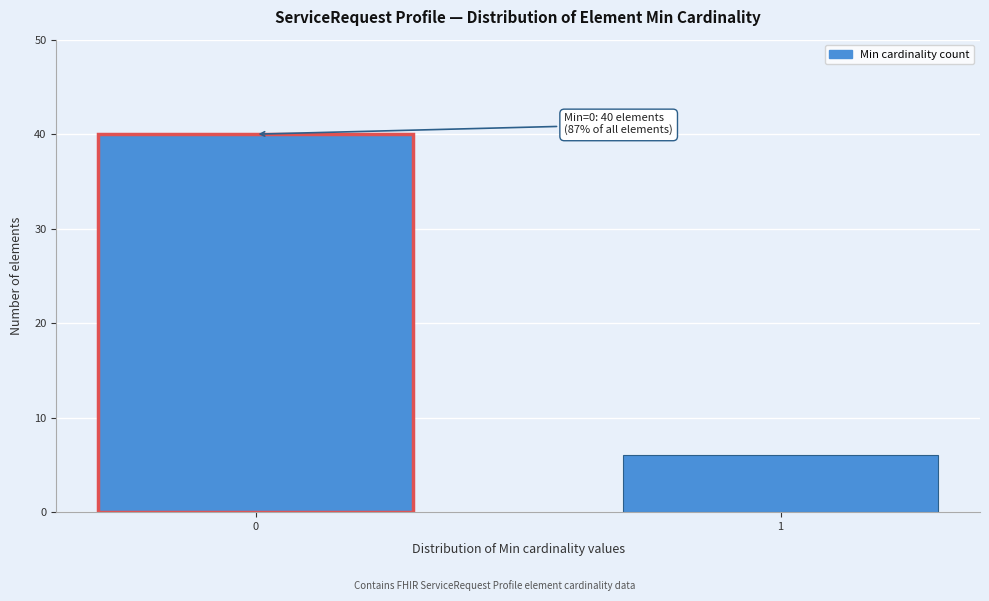

Reading left to right, what are all the values shown in this chart?

0=40	1=6